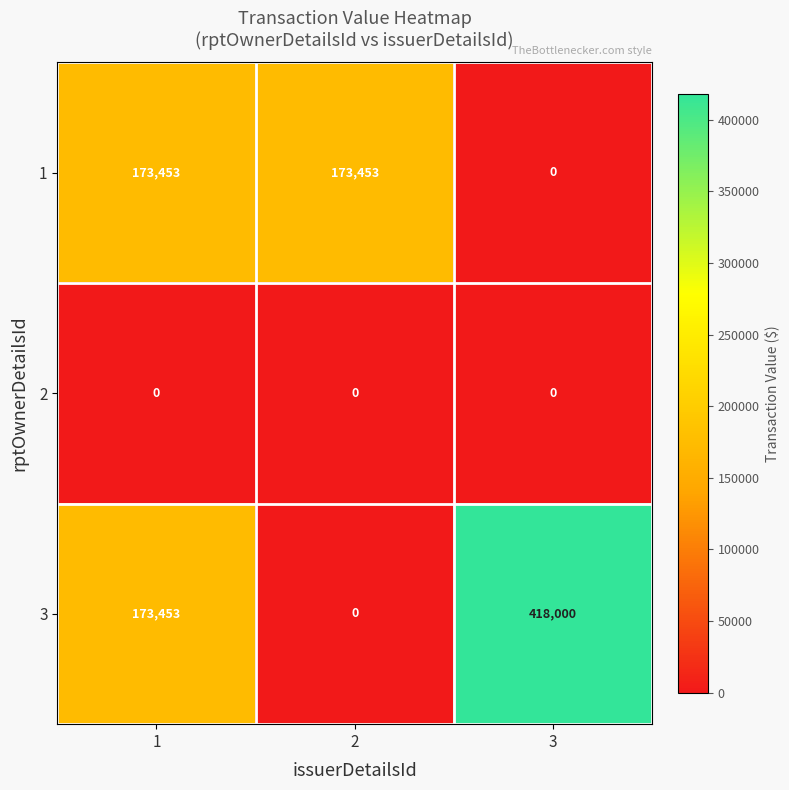

Reading left to right, extract all data points from this chart.

1: 1=173453	2=173453	3=0
2: 1=0	2=0	3=0
3: 1=173453	2=0	3=418000